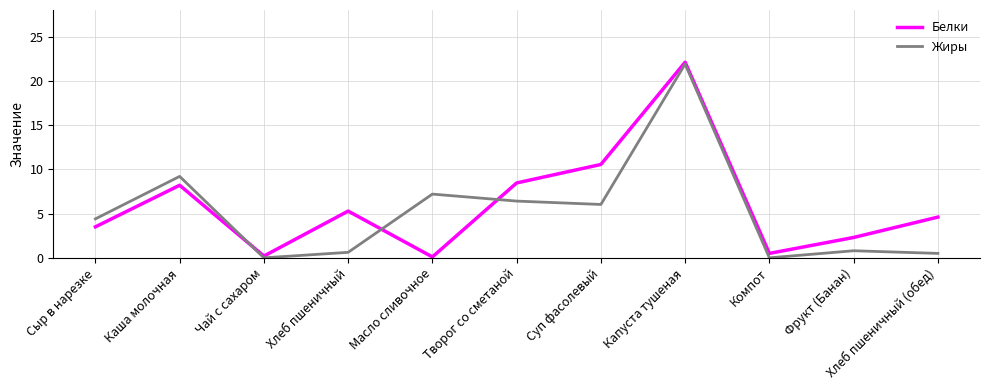

At which label does Жиры reach its peak?

Капуста тушеная